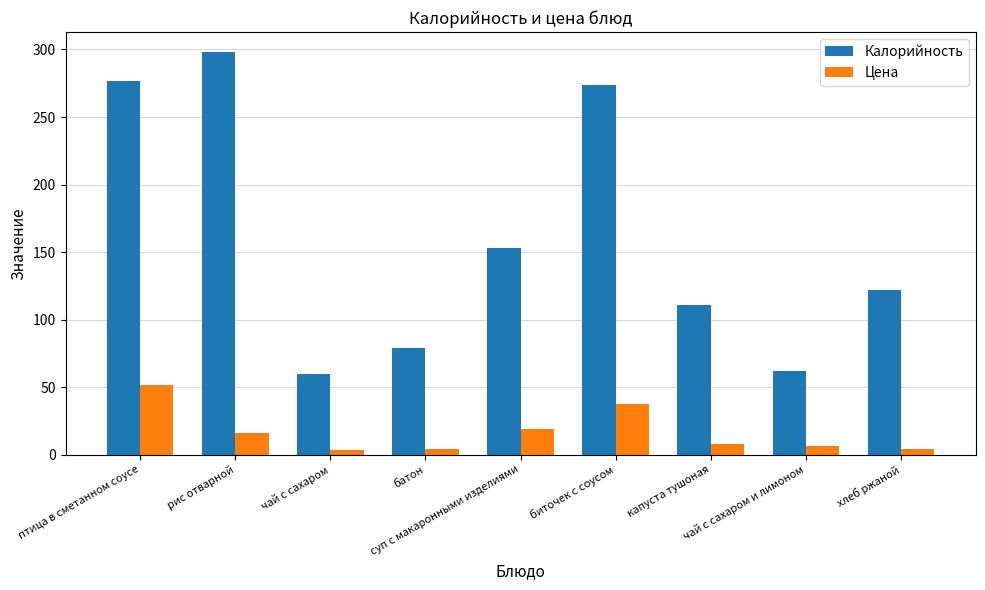

What is the maximum value for Калорийность?

298.0